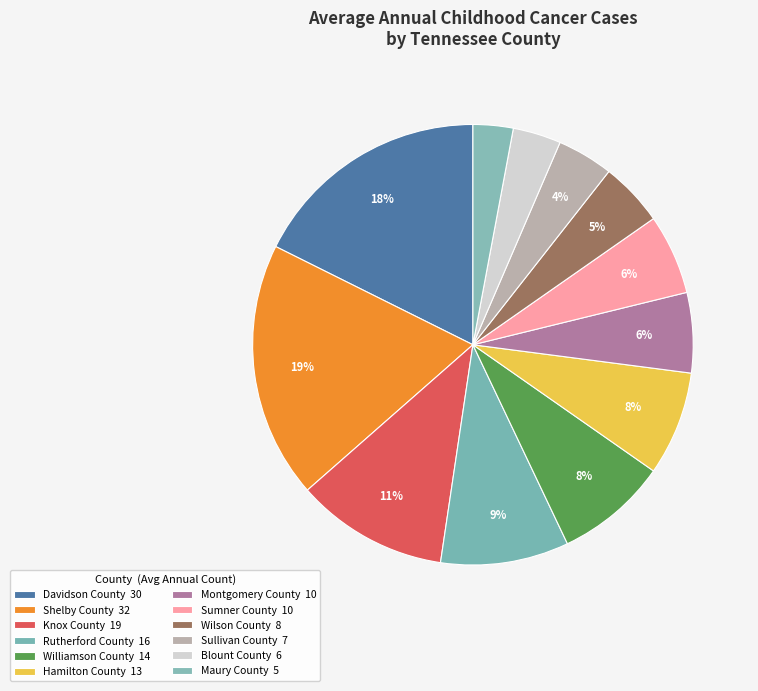

Rank the categories by value from lowest to highest.

Maury County, Blount County, Sullivan County, Wilson County, Montgomery County, Sumner County, Hamilton County, Williamson County, Rutherford County, Knox County, Davidson County, Shelby County